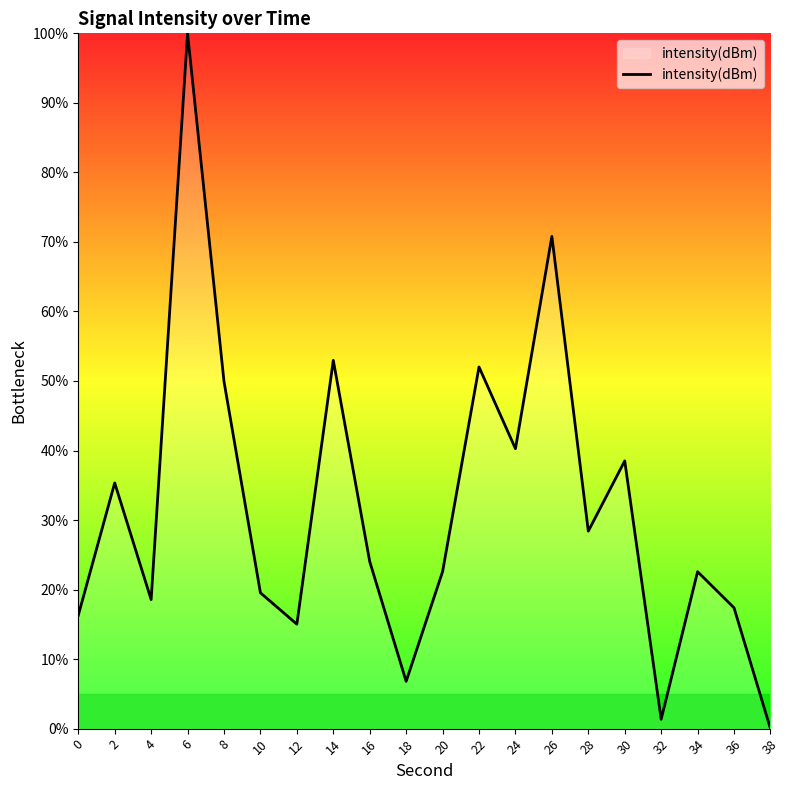

The chart shows a value of 24.0 at 16. True or false?

True